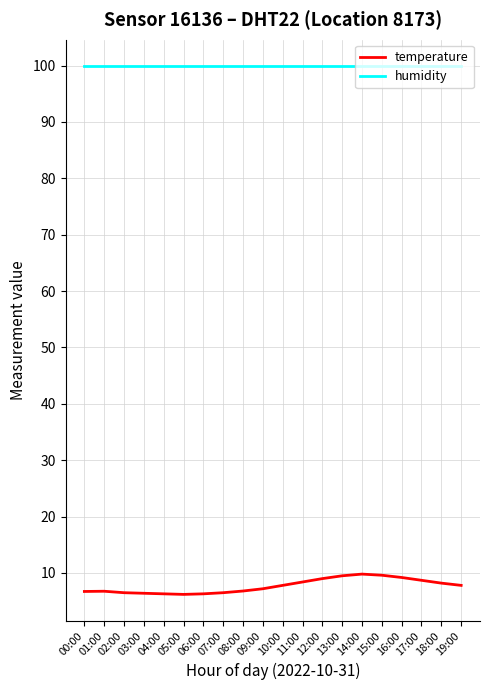

Rank the series by their average value, from lowest to highest.

temperature, humidity